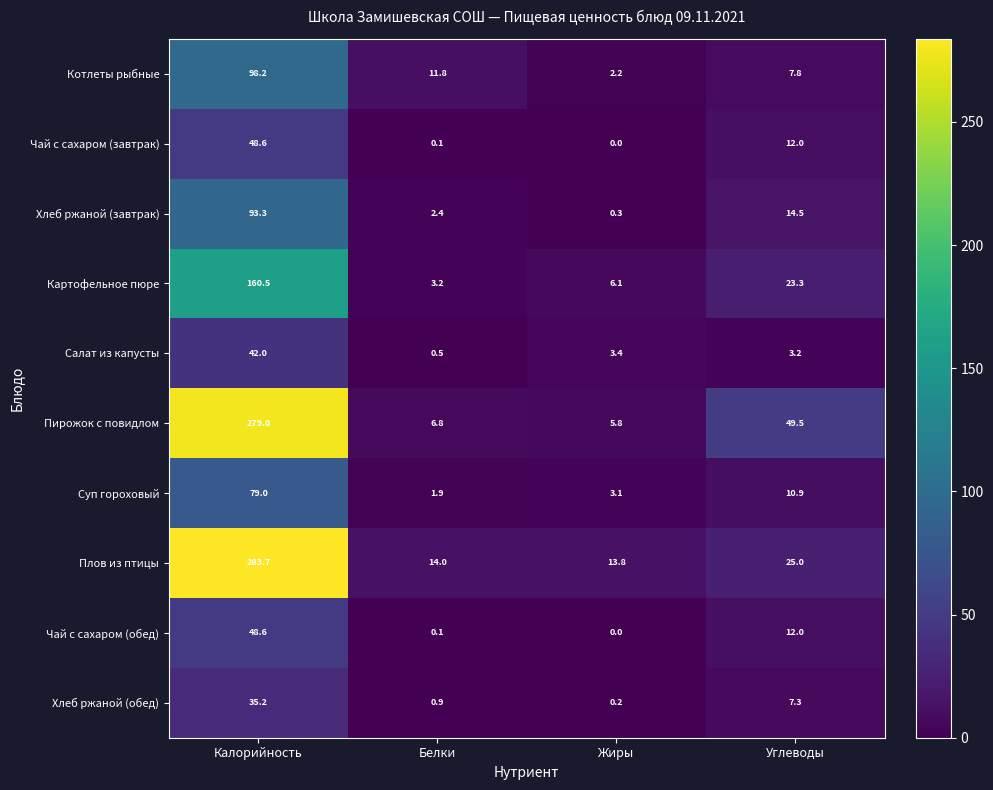

What is the difference between the Хлеб ржаной (завтрак) values at Жиры and Калорийность?

93.0